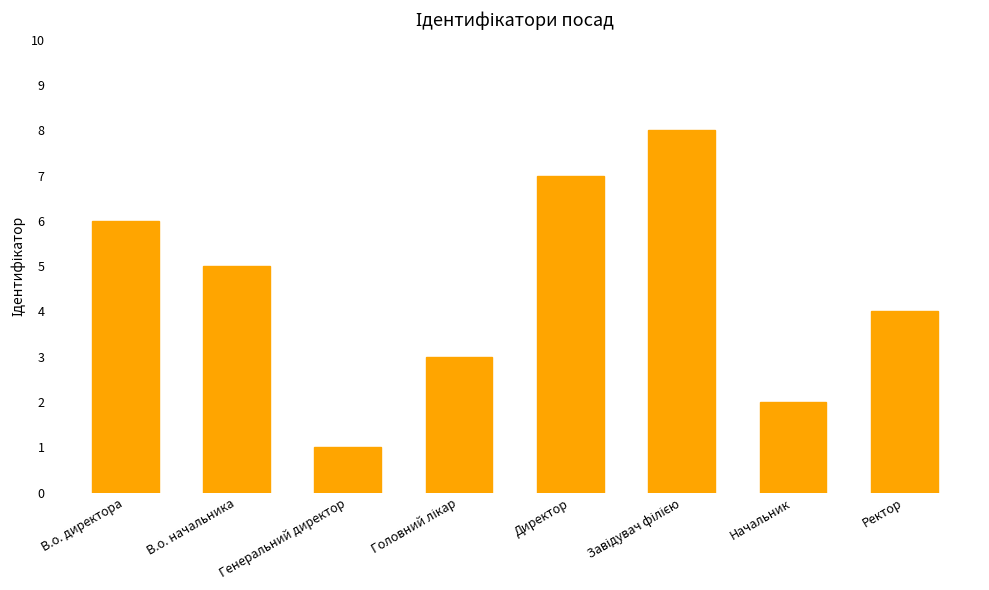

Between Ректор and Директор, which is larger?

Директор